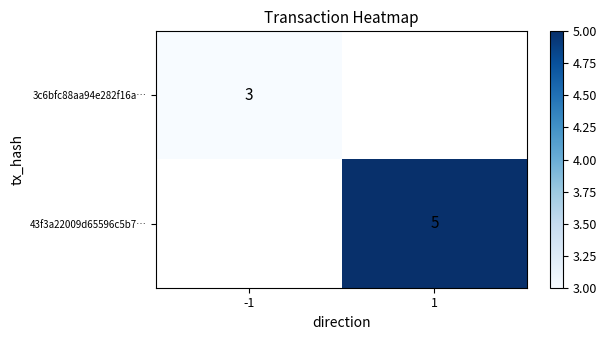

How many data points does each series have?

2